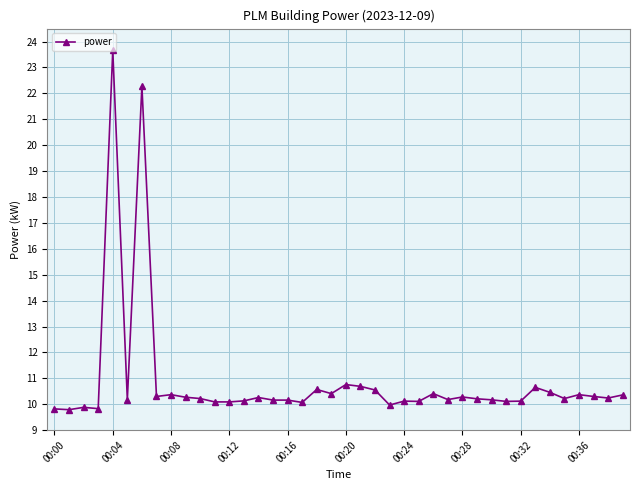

How many distinct data groups are displayed?

1